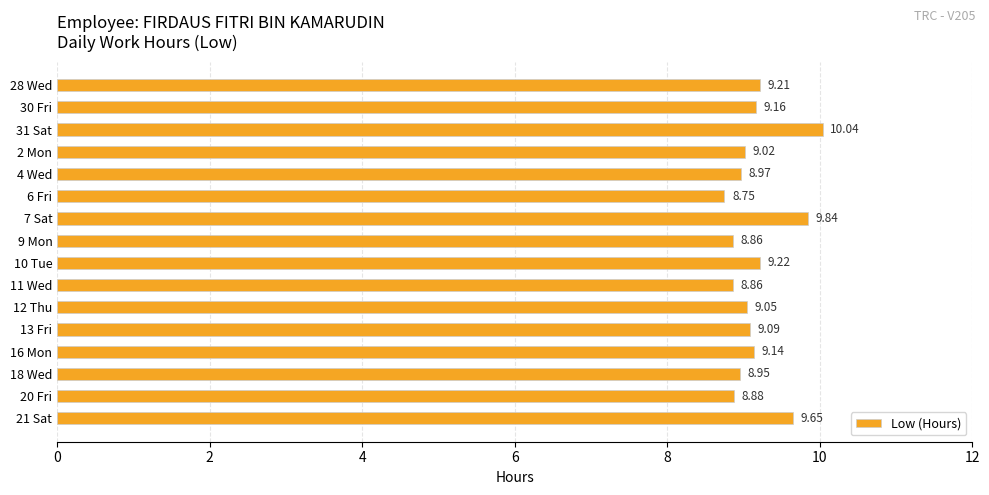

What is the difference between the values at 11 Wed and 21 Sat?

0.8